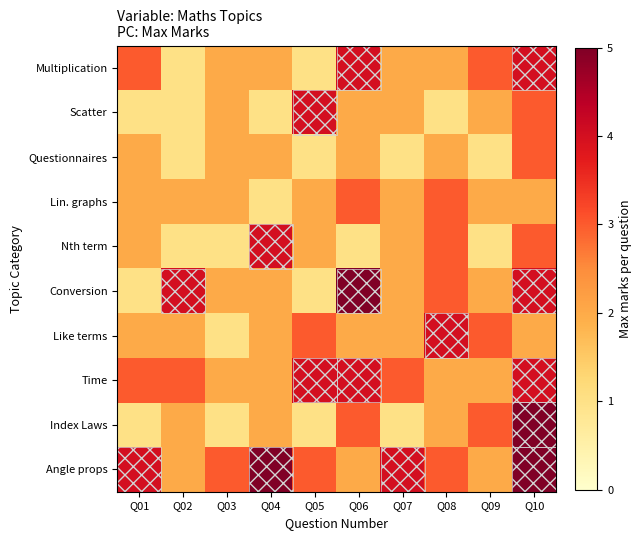

Reading left to right, what are all the values shown in this chart?

Multiplication: Q01=3	Q02=1	Q03=2	Q04=2	Q05=1	Q06=4	Q07=2	Q08=2	Q09=3	Q10=4
Scatter: Q01=1	Q02=1	Q03=2	Q04=1	Q05=4	Q06=2	Q07=2	Q08=1	Q09=2	Q10=3
Questionnaires: Q01=2	Q02=1	Q03=2	Q04=2	Q05=1	Q06=2	Q07=1	Q08=2	Q09=1	Q10=3
Lin. graphs: Q01=2	Q02=2	Q03=2	Q04=1	Q05=2	Q06=3	Q07=2	Q08=3	Q09=2	Q10=2
Nth term: Q01=2	Q02=1	Q03=1	Q04=4	Q05=2	Q06=1	Q07=2	Q08=3	Q09=1	Q10=3
Conversion: Q01=1	Q02=4	Q03=2	Q04=2	Q05=1	Q06=5	Q07=2	Q08=3	Q09=2	Q10=4
Like terms: Q01=2	Q02=2	Q03=1	Q04=2	Q05=3	Q06=2	Q07=2	Q08=4	Q09=3	Q10=2
Time: Q01=3	Q02=3	Q03=2	Q04=2	Q05=4	Q06=4	Q07=3	Q08=2	Q09=2	Q10=4
Index Laws: Q01=1	Q02=2	Q03=1	Q04=2	Q05=1	Q06=3	Q07=1	Q08=2	Q09=3	Q10=5
Angle props: Q01=4	Q02=2	Q03=3	Q04=5	Q05=3	Q06=2	Q07=4	Q08=3	Q09=2	Q10=5